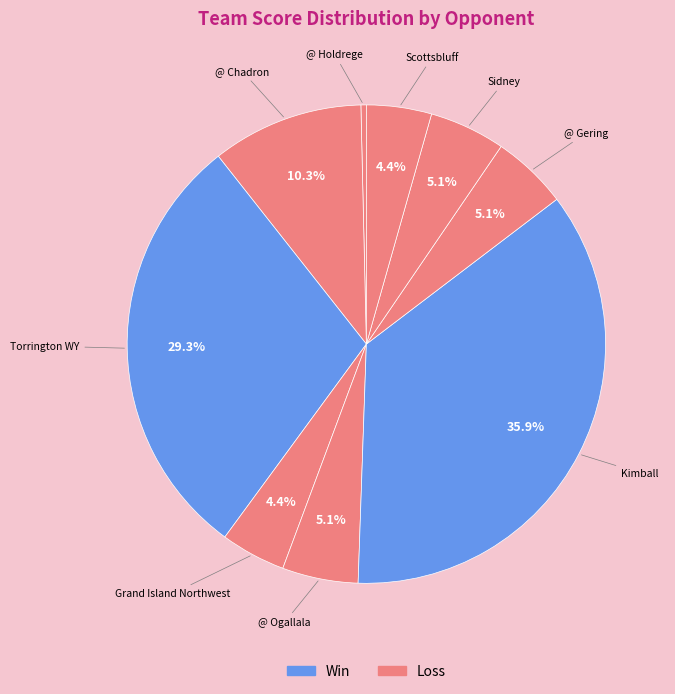

Approximately how many times larger is the value at @ Chadron compared to Grand Island Northwest?

2.3